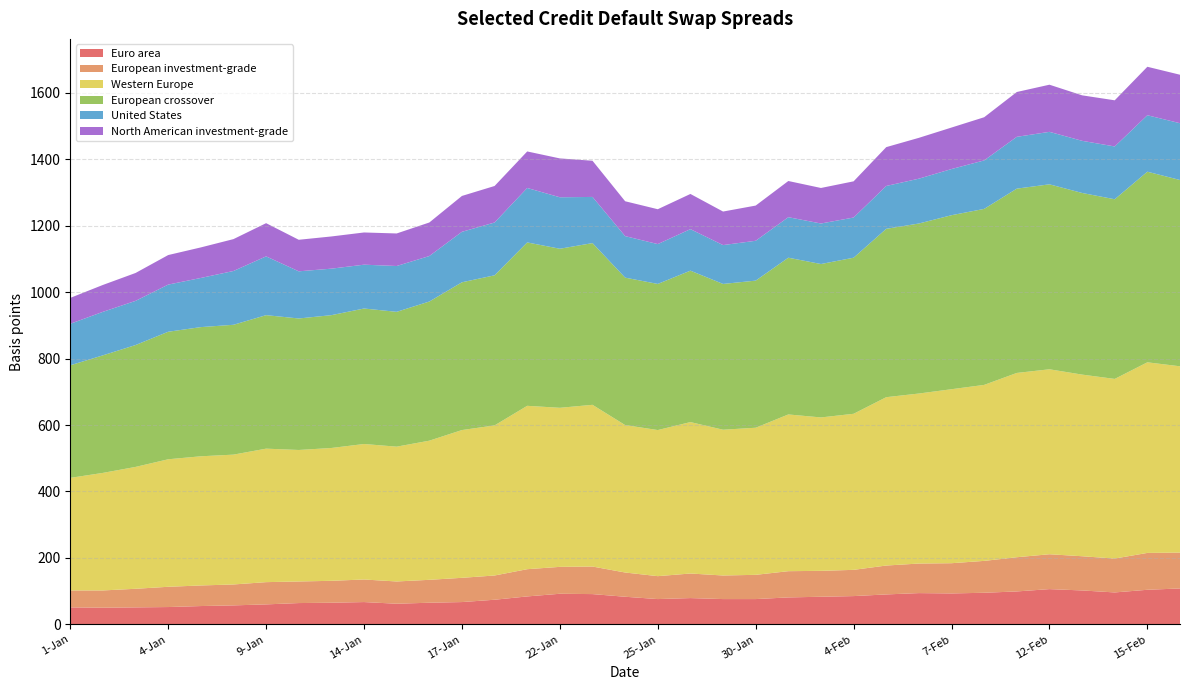

Reading left to right, extract all data points from this chart.

Euro area: 1-Jan=51	2-Jan=50	3-Jan=51	4-Jan=52	7-Jan=55	8-Jan=57	9-Jan=60	10-Jan=64	11-Jan=65	14-Jan=67	15-Jan=62	16-Jan=65	17-Jan=67	18-Jan=74	21-Jan=84	22-Jan=92	23-Jan=91	24-Jan=83	25-Jan=76	28-Jan=79	29-Jan=76	30-Jan=76	31-Jan=81	1-Feb=83	4-Feb=85	5-Feb=90	6-Feb=94	7-Feb=93	8-Feb=95	11-Feb=99	12-Feb=106	13-Feb=102	14-Feb=96	15-Feb=104	18-Feb=108
European investment-grade: 1-Jan=51	2-Jan=52	3-Jan=56	4-Jan=61	7-Jan=62	8-Jan=63	9-Jan=67	10-Jan=65	11-Jan=66	14-Jan=68	15-Jan=67	16-Jan=69	17-Jan=73	18-Jan=73	21-Jan=82	22-Jan=81	23-Jan=83	24-Jan=73	25-Jan=69	28-Jan=74	29-Jan=71	30-Jan=73	31-Jan=79	1-Feb=78	4-Feb=79	5-Feb=87	6-Feb=89	7-Feb=91	8-Feb=96	11-Feb=103	12-Feb=105	13-Feb=103	14-Feb=102	15-Feb=111	18-Feb=108
Western Europe: 1-Jan=339	2-Jan=354	3-Jan=367	4-Jan=384	7-Jan=389	8-Jan=391	9-Jan=402	10-Jan=396	11-Jan=400	14-Jan=408	15-Jan=406	16-Jan=419	17-Jan=445	18-Jan=452	21-Jan=492	22-Jan=479	23-Jan=487	24-Jan=444	25-Jan=440	28-Jan=456	29-Jan=439	30-Jan=443	31-Jan=472	1-Feb=462	4-Feb=470	5-Feb=507	6-Feb=512	7-Feb=524	8-Feb=530	11-Feb=555	12-Feb=557	13-Feb=547	14-Feb=541	15-Feb=574	18-Feb=561
European crossover: 1-Jan=339	2-Jan=354	3-Jan=367	4-Jan=384	7-Jan=389	8-Jan=391	9-Jan=402	10-Jan=396	11-Jan=400	14-Jan=408	15-Jan=406	16-Jan=419	17-Jan=445	18-Jan=452	21-Jan=492	22-Jan=479	23-Jan=487	24-Jan=444	25-Jan=440	28-Jan=456	29-Jan=439	30-Jan=443	31-Jan=472	1-Feb=462	4-Feb=470	5-Feb=507	6-Feb=512	7-Feb=524	8-Feb=530	11-Feb=555	12-Feb=557	13-Feb=547	14-Feb=541	15-Feb=574	18-Feb=561
United States: 1-Jan=125	2-Jan=131	3-Jan=133	4-Jan=142	7-Jan=148	8-Jan=162	9-Jan=177	10-Jan=142	11-Jan=140	14-Jan=132	15-Jan=138	16-Jan=137	17-Jan=152	18-Jan=159	21-Jan=164	22-Jan=155	23-Jan=139	24-Jan=125	25-Jan=120	28-Jan=125	29-Jan=117	30-Jan=120	31-Jan=122	1-Feb=122	4-Feb=121	5-Feb=129	6-Feb=135	7-Feb=139	8-Feb=146	11-Feb=156	12-Feb=158	13-Feb=157	14-Feb=159	15-Feb=170	18-Feb=171
North American investment-grade: 1-Jan=78	2-Jan=81	3-Jan=84	4-Jan=89	7-Jan=92	8-Jan=96	9-Jan=100	10-Jan=95	11-Jan=97	14-Jan=97	15-Jan=98	16-Jan=101	17-Jan=108	18-Jan=110	21-Jan=110	22-Jan=117	23-Jan=109	24-Jan=105	25-Jan=105	28-Jan=106	29-Jan=101	30-Jan=106	31-Jan=109	1-Feb=107	4-Feb=109	5-Feb=117	6-Feb=123	7-Feb=125	8-Feb=130	11-Feb=135	12-Feb=142	13-Feb=137	14-Feb=139	15-Feb=146	18-Feb=146